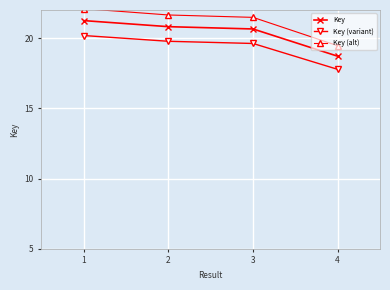

How many data points does each series have?

4